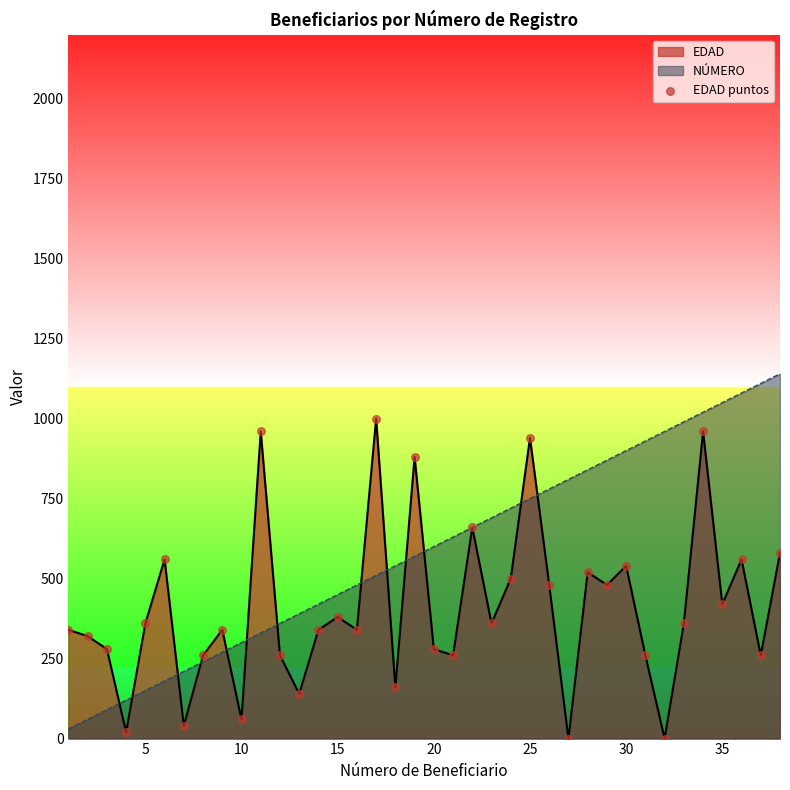

What is the maximum value for EDAD?

1000.0